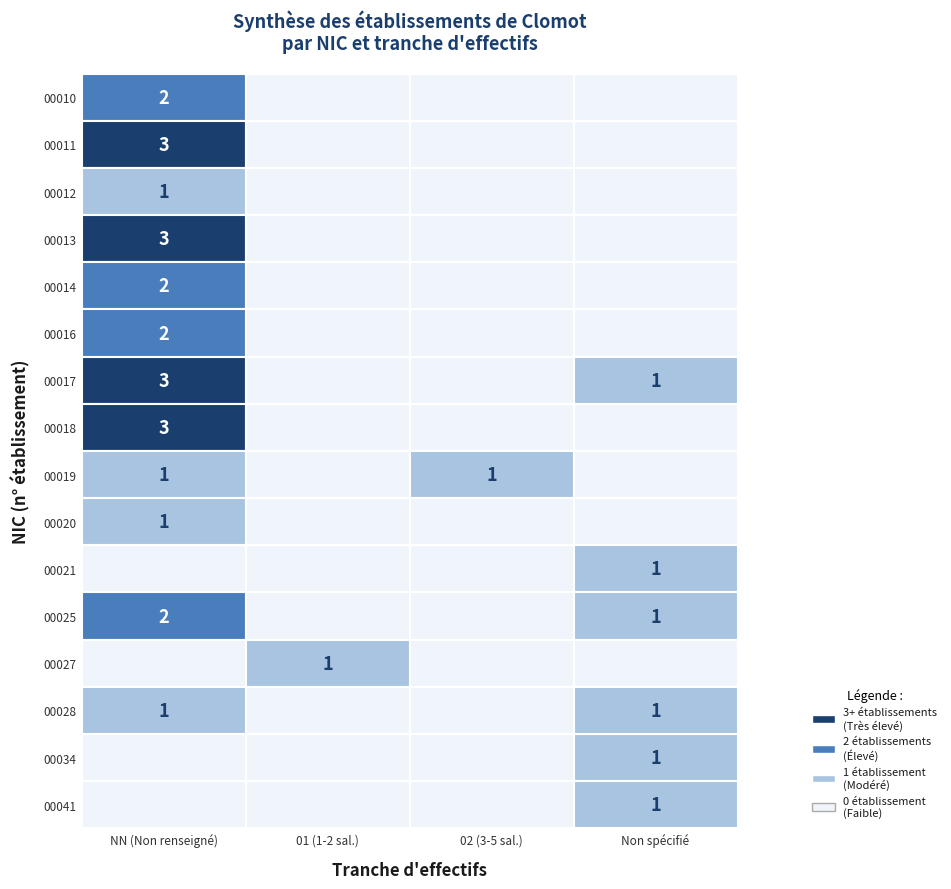

Is it true that 00020 equals -1 at 02?

False